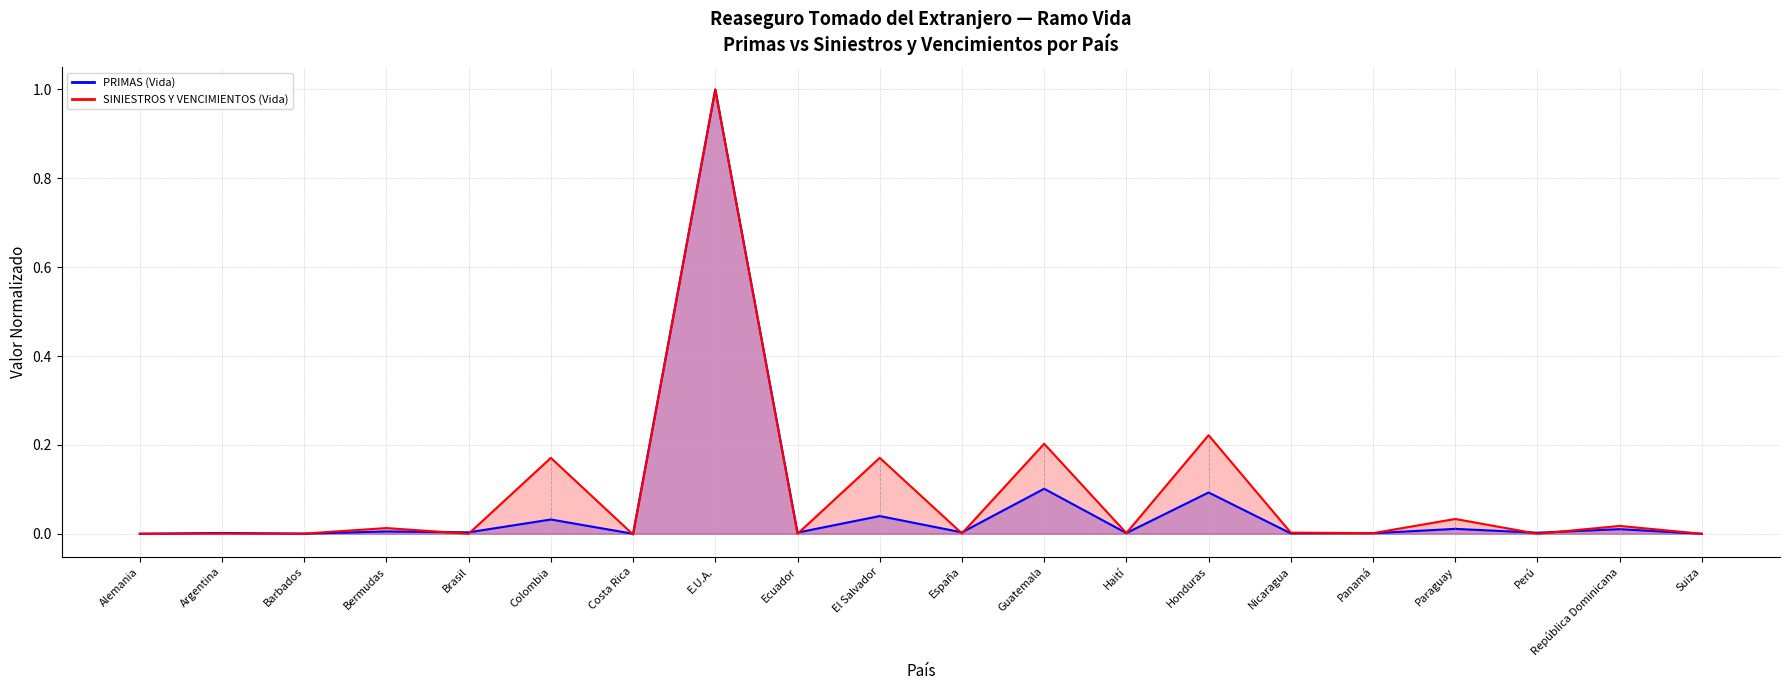

How many times do PRIMAS (Vida) and SINIESTROS Y VENCIMIENTOS (Vida) cross each other?

11